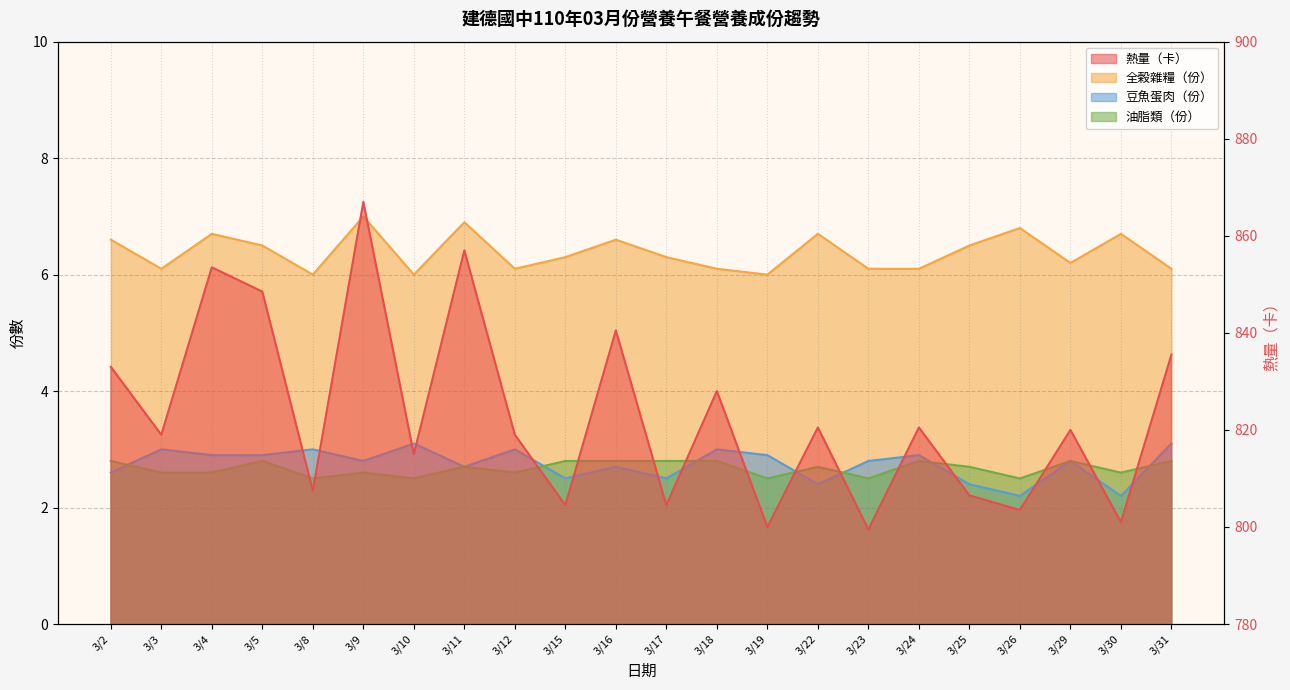

At which category does 全榖雜糧（份） reach its first local valley?

3/3